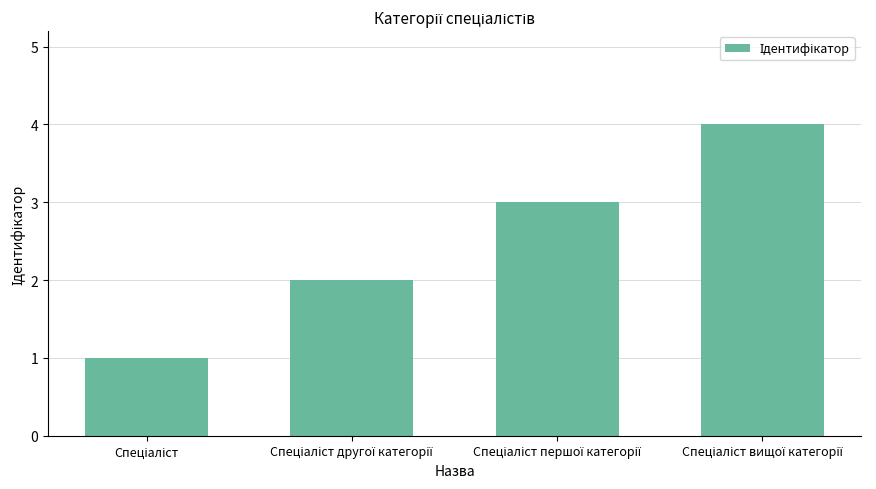

What is the difference between the maximum and minimum values?

3